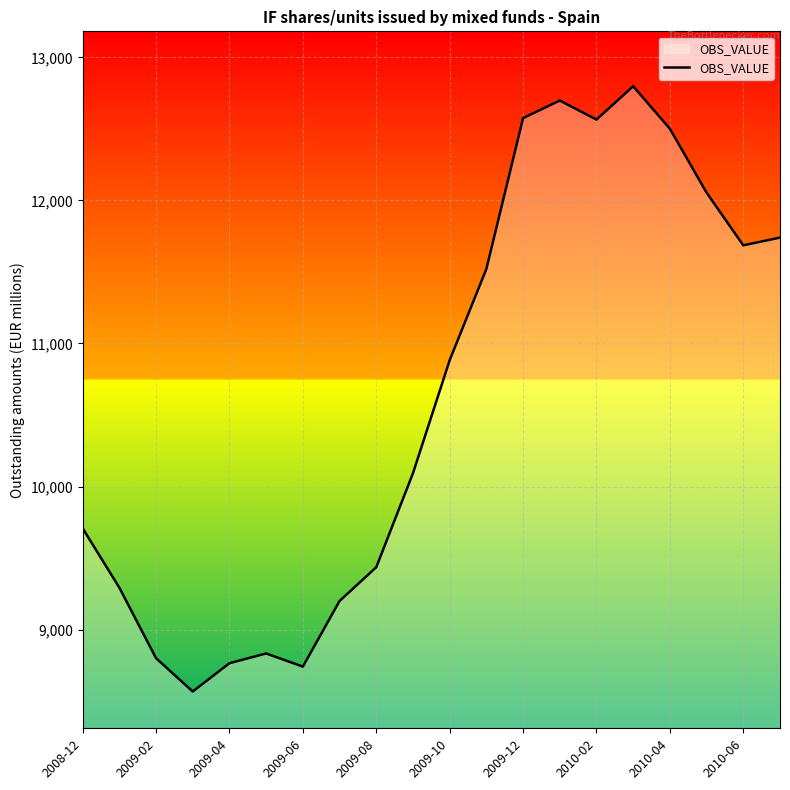

How many lines are shown in the chart?

1